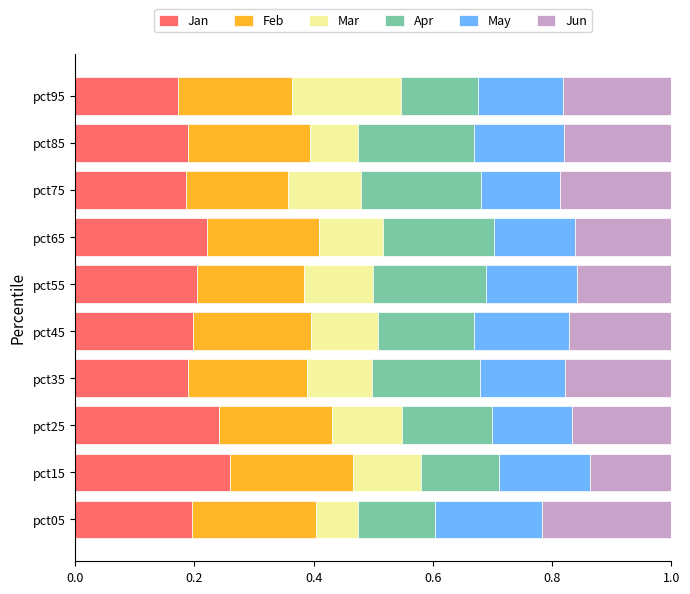

What are all the series names shown in the legend?

Jan, Feb, Mar, Apr, May, Jun